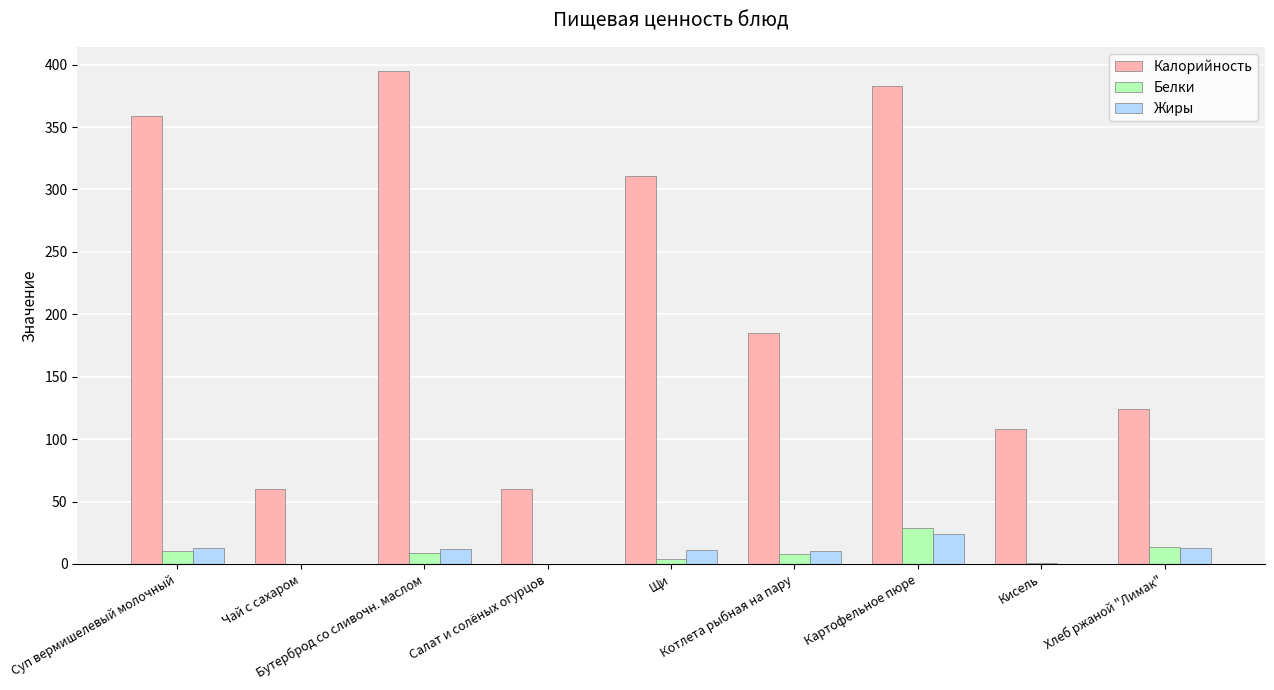

Are the bars grouped side by side (vs. stacked)?

Yes